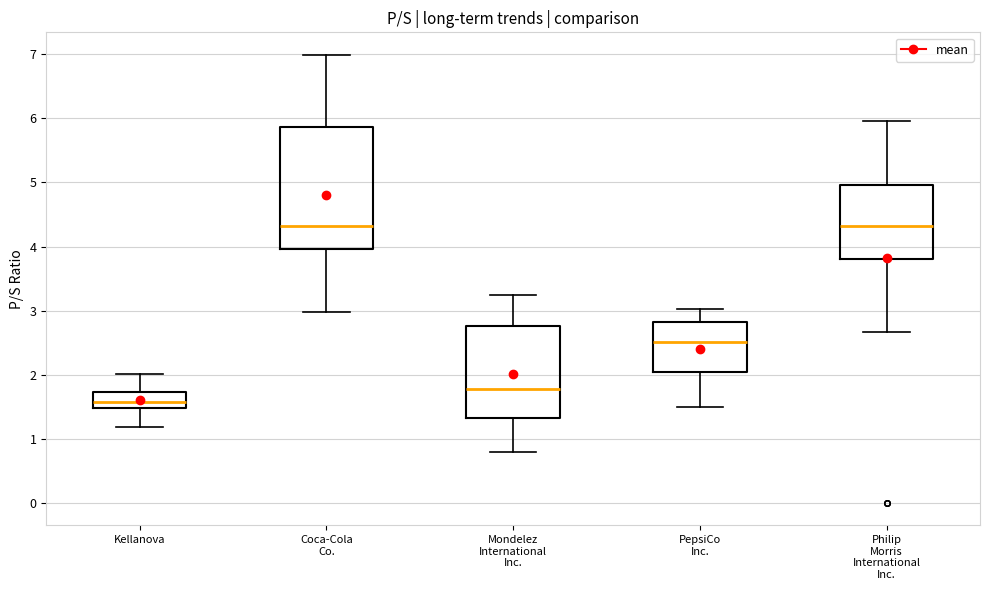

Where does the lower whisker of the box for PepsiCo Inc. end on the y-axis? The values are not printed on the chart, so give them approximately, as read against the axis.

1.5